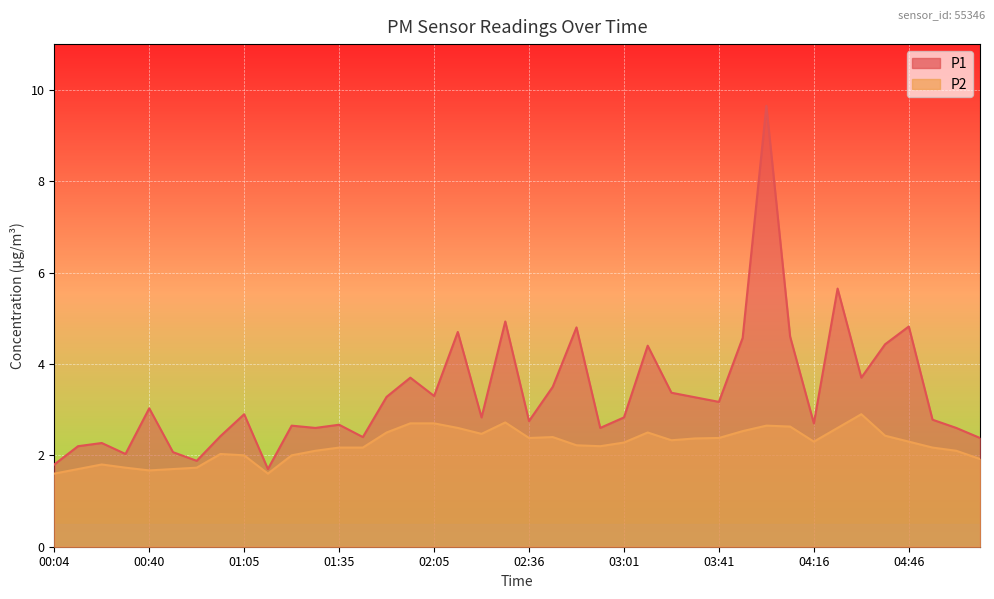

How many values in the P2 series exceed 2?

29